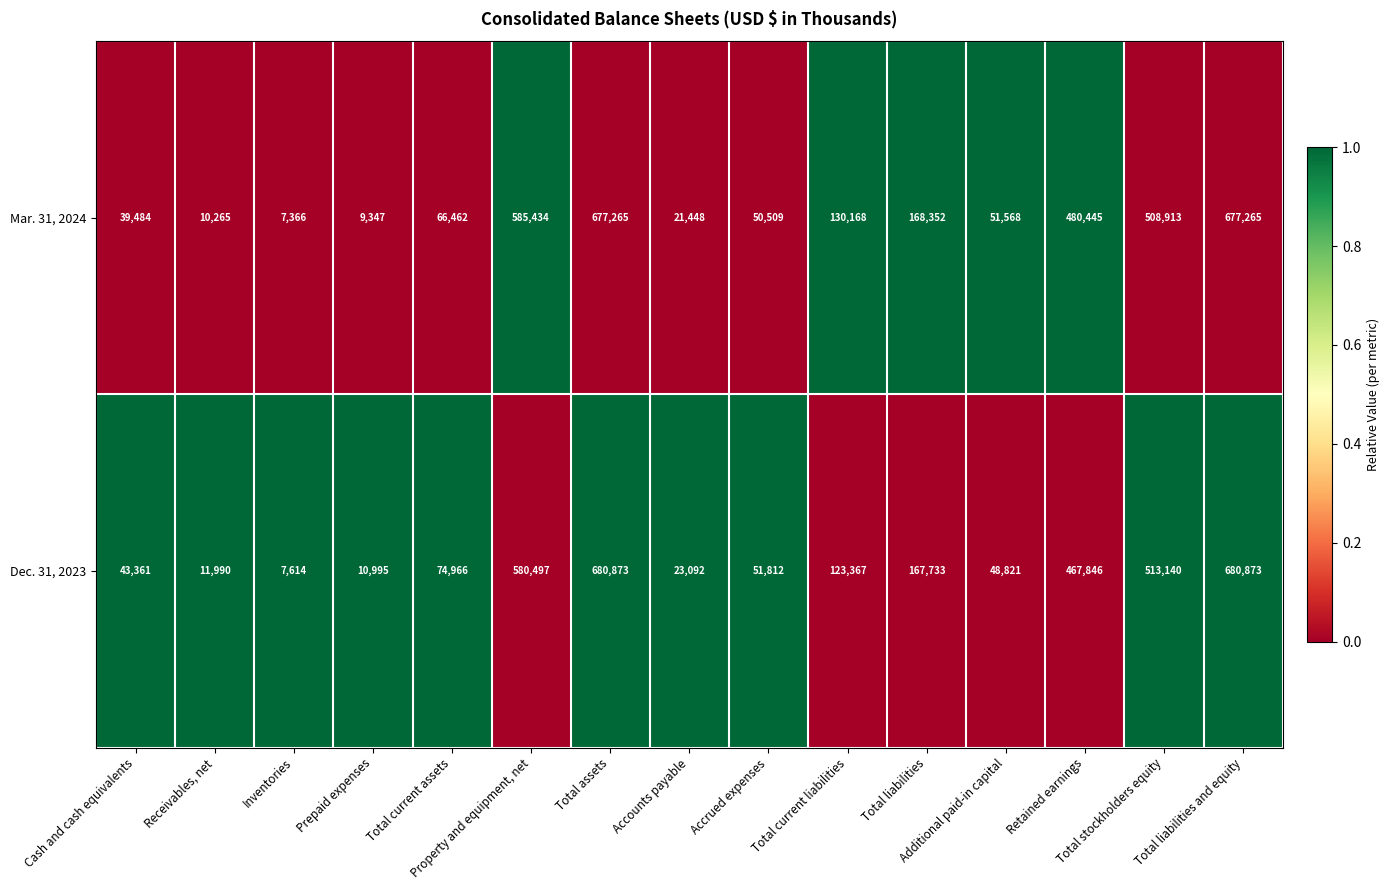

List the series in order of their peak value, lowest first.

Mar. 31, 2024, Dec. 31, 2023